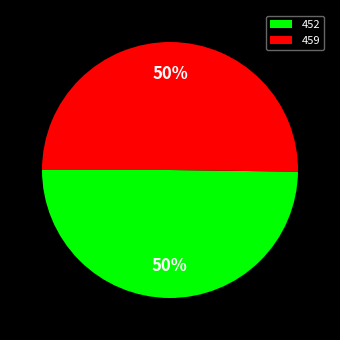

To the nearest percent, what portion does 459 represent?

50%